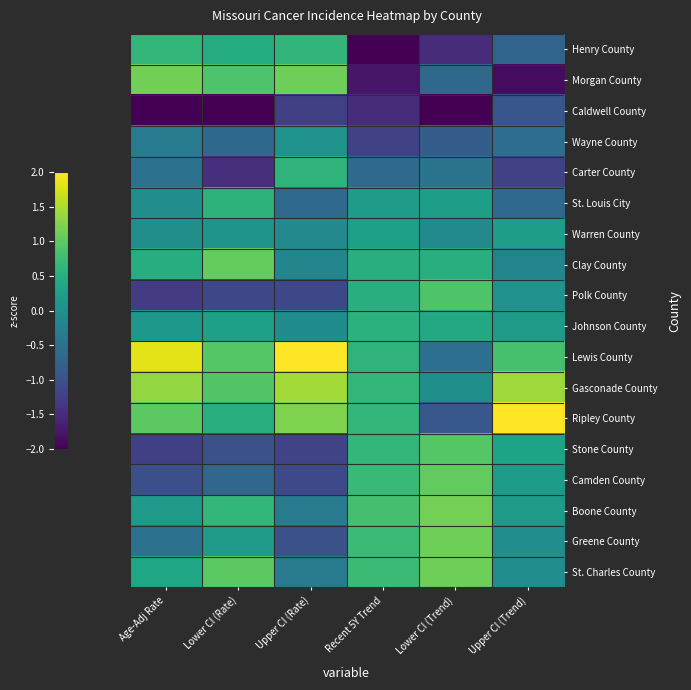

Reading right to left, what are all the values shown in this chart?

Henry County: Upper CI (Trend)=-0.7	Lower CI (Trend)=-1.5	Recent 5Y Trend=-2.5	Upper CI (Rate)=0.6	Lower CI (Rate)=0.5	Age-Adj Rate=0.6
Morgan County: Upper CI (Trend)=-1.9	Lower CI (Trend)=-0.7	Recent 5Y Trend=-1.8	Upper CI (Rate)=1.1	Lower CI (Rate)=0.9	Age-Adj Rate=1.2
Caldwell County: Upper CI (Trend)=-0.9	Lower CI (Trend)=-2.5	Recent 5Y Trend=-1.5	Upper CI (Rate)=-1.2	Lower CI (Rate)=-2.6	Age-Adj Rate=-2.2
Wayne County: Upper CI (Trend)=-0.6	Lower CI (Trend)=-0.8	Recent 5Y Trend=-1.2	Upper CI (Rate)=0.1	Lower CI (Rate)=-0.7	Age-Adj Rate=-0.3
Carter County: Upper CI (Trend)=-1.2	Lower CI (Trend)=-0.5	Recent 5Y Trend=-0.6	Upper CI (Rate)=0.6	Lower CI (Rate)=-1.5	Age-Adj Rate=-0.5
St. Louis City: Upper CI (Trend)=-0.6	Lower CI (Trend)=0.2	Recent 5Y Trend=0.2	Upper CI (Rate)=-0.6	Lower CI (Rate)=0.6	Age-Adj Rate=-0.0
Warren County: Upper CI (Trend)=0.2	Lower CI (Trend)=-0.1	Recent 5Y Trend=0.3	Upper CI (Rate)=-0.1	Lower CI (Rate)=0.1	Age-Adj Rate=-0.0
Clay County: Upper CI (Trend)=-0.2	Lower CI (Trend)=0.5	Recent 5Y Trend=0.5	Upper CI (Rate)=-0.2	Lower CI (Rate)=1.0	Age-Adj Rate=0.5
Polk County: Upper CI (Trend)=0.0	Lower CI (Trend)=0.9	Recent 5Y Trend=0.5	Upper CI (Rate)=-1.1	Lower CI (Rate)=-1.1	Age-Adj Rate=-1.3
Johnson County: Upper CI (Trend)=0.2	Lower CI (Trend)=0.4	Recent 5Y Trend=0.6	Upper CI (Rate)=-0.1	Lower CI (Rate)=0.3	Age-Adj Rate=0.1
Lewis County: Upper CI (Trend)=0.8	Lower CI (Trend)=-0.5	Recent 5Y Trend=0.6	Upper CI (Rate)=2.3	Lower CI (Rate)=0.9	Age-Adj Rate=1.8
Gasconade County: Upper CI (Trend)=1.4	Lower CI (Trend)=-0.0	Recent 5Y Trend=0.6	Upper CI (Rate)=1.4	Lower CI (Rate)=0.9	Age-Adj Rate=1.4
Ripley County: Upper CI (Trend)=2.8	Lower CI (Trend)=-0.9	Recent 5Y Trend=0.6	Upper CI (Rate)=1.2	Lower CI (Rate)=0.5	Age-Adj Rate=1.0
Stone County: Upper CI (Trend)=0.3	Lower CI (Trend)=0.9	Recent 5Y Trend=0.6	Upper CI (Rate)=-1.2	Lower CI (Rate)=-1.0	Age-Adj Rate=-1.2
Camden County: Upper CI (Trend)=0.2	Lower CI (Trend)=1.0	Recent 5Y Trend=0.7	Upper CI (Rate)=-1.1	Lower CI (Rate)=-0.7	Age-Adj Rate=-1.0
Boone County: Upper CI (Trend)=0.2	Lower CI (Trend)=1.2	Recent 5Y Trend=0.8	Upper CI (Rate)=-0.4	Lower CI (Rate)=0.6	Age-Adj Rate=0.2
Greene County: Upper CI (Trend)=-0.0	Lower CI (Trend)=1.1	Recent 5Y Trend=0.7	Upper CI (Rate)=-1.0	Lower CI (Rate)=0.2	Age-Adj Rate=-0.5
St. Charles County: Upper CI (Trend)=-0.0	Lower CI (Trend)=1.1	Recent 5Y Trend=0.7	Upper CI (Rate)=-0.4	Lower CI (Rate)=1.0	Age-Adj Rate=0.4